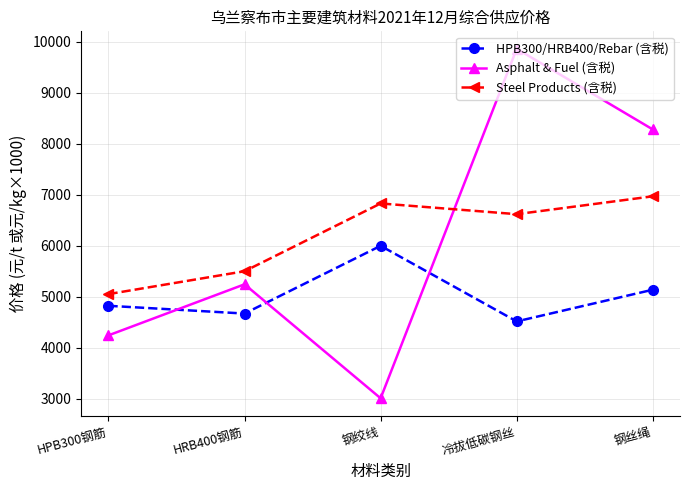

What is the difference between the maximum and second lowest values in the HPB300/HRB400/Rebar (含税) series?

1327